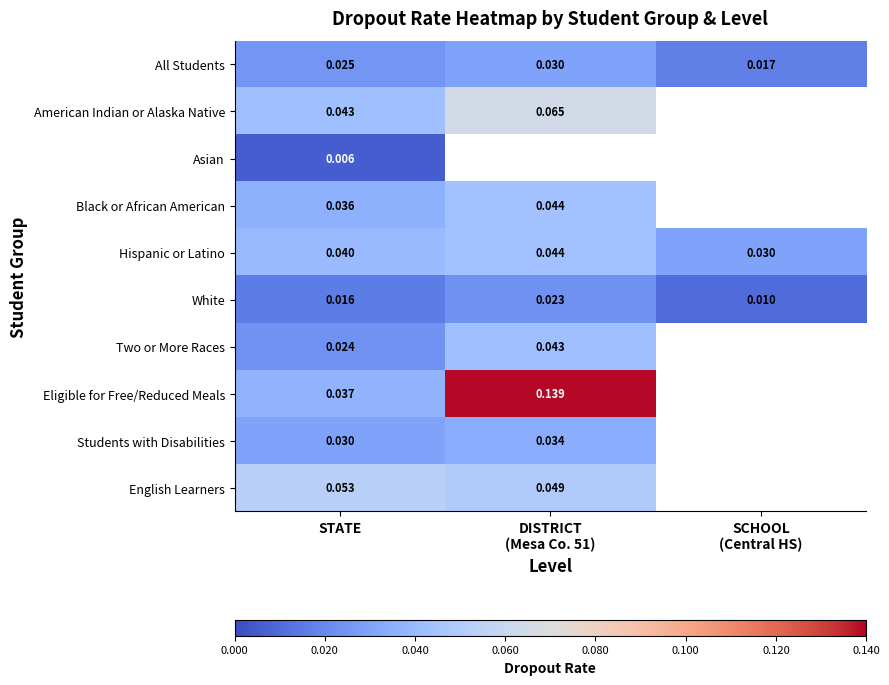

At STATE, list the series in order from smallest to largest.

Asian, White, Two or More Races, All Students, Students with Disabilities, Black or African American, Eligible for Free/Reduced Meals, Hispanic or Latino, American Indian or Alaska Native, English Learners